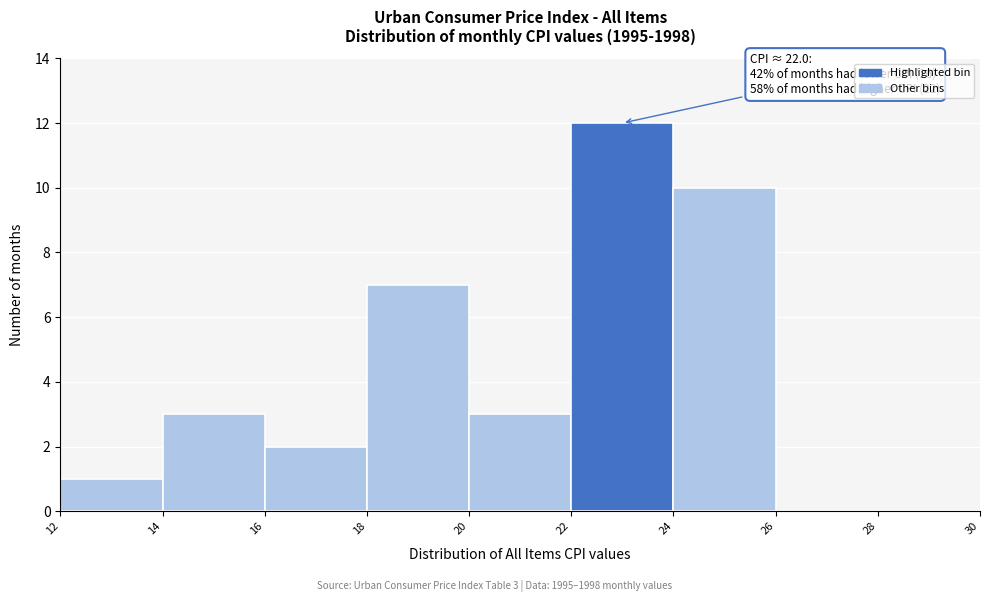

Over which range of the x-axis is the bar tallest?

22 to 24